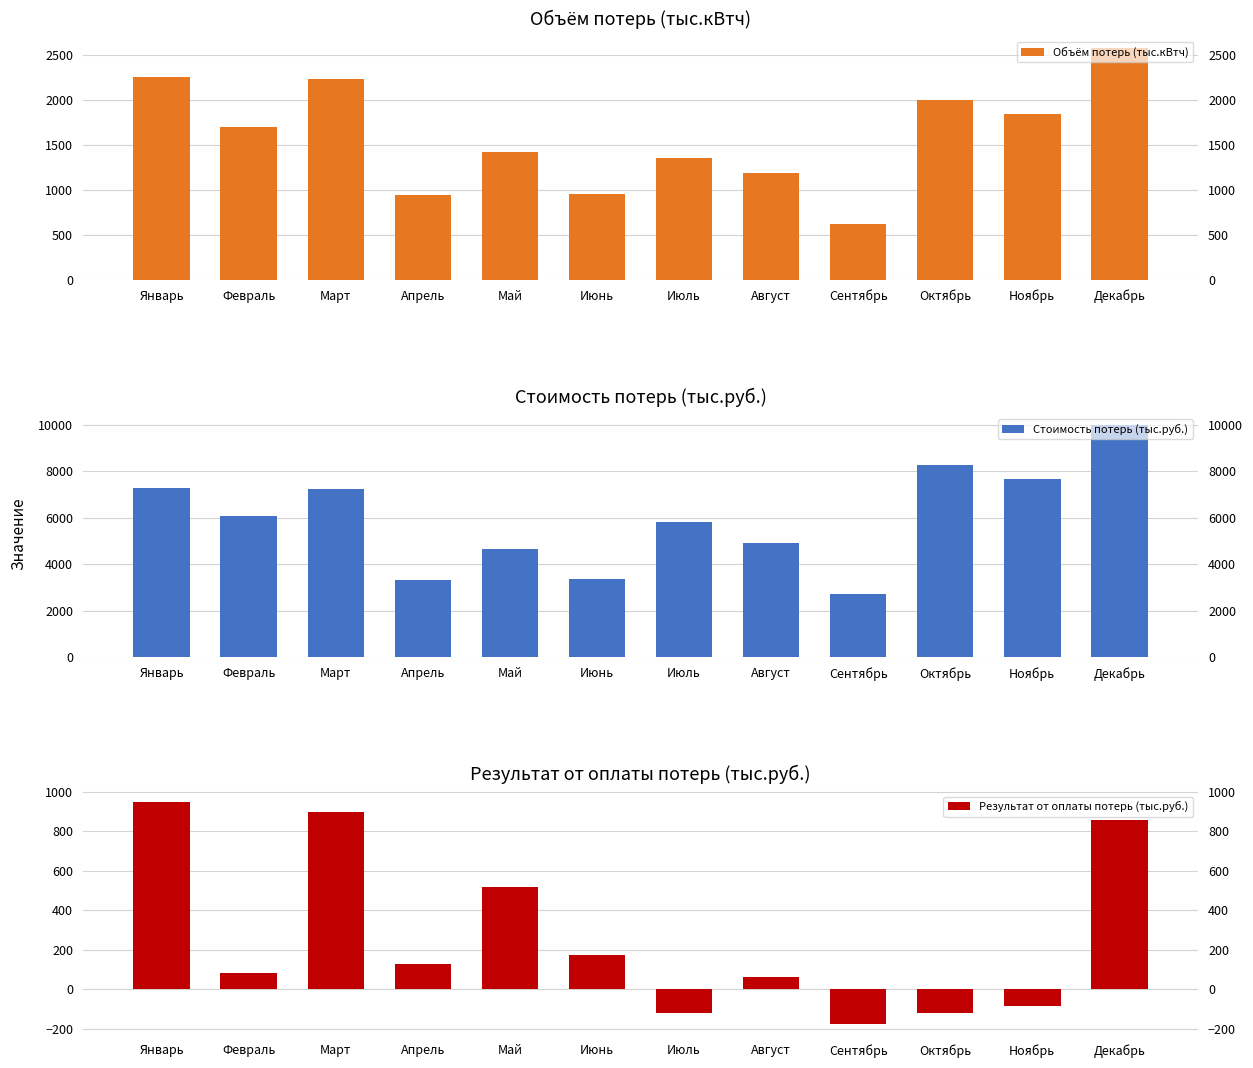

What is the average value of the Стоимость потерь (тыс.руб.) series?

5929.7